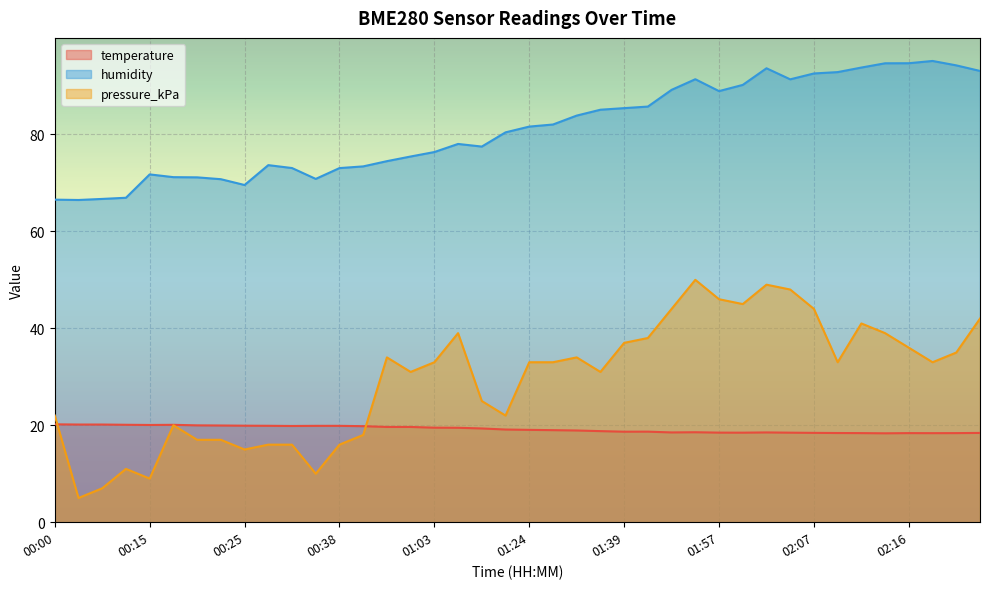

Rank the categories by temperature value from highest to lowest.

00:00, 00:07, 00:10, 00:12, 00:17, 00:15, 00:20, 00:22, 00:25, 00:27, 00:35, 00:38, 00:30, 00:40, 00:53, 01:00, 01:03, 01:06, 01:11, 01:21, 01:24, 01:26, 01:29, 01:34, 01:41, 01:39, 01:52, 01:47, 02:02, 01:57, 01:59, 02:04, 02:07, 02:24, 02:09, 02:12, 02:16, 02:21, 02:19, 02:14